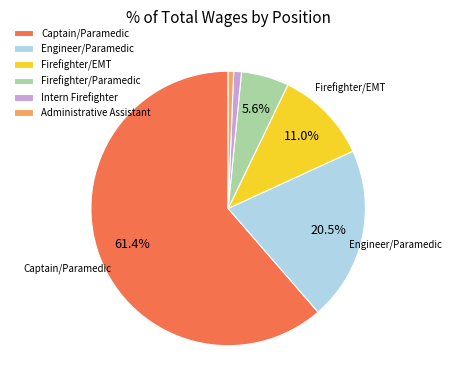

How many slices are in this pie chart?

6